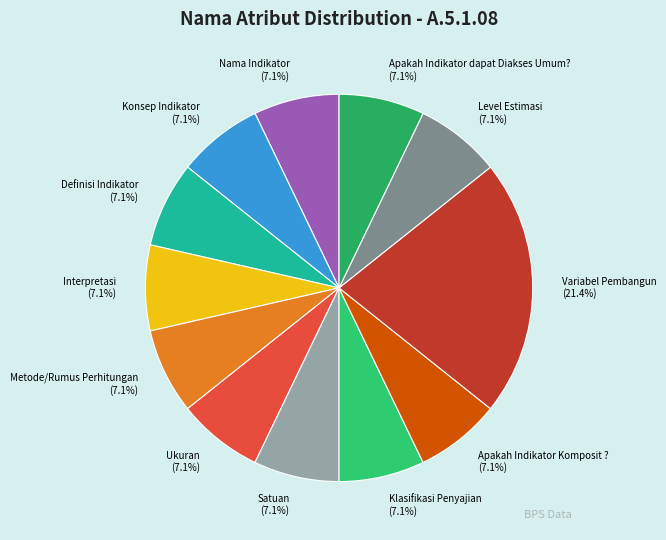

To the nearest percent, what percentage of the pie is Definisi Indikator?

7%